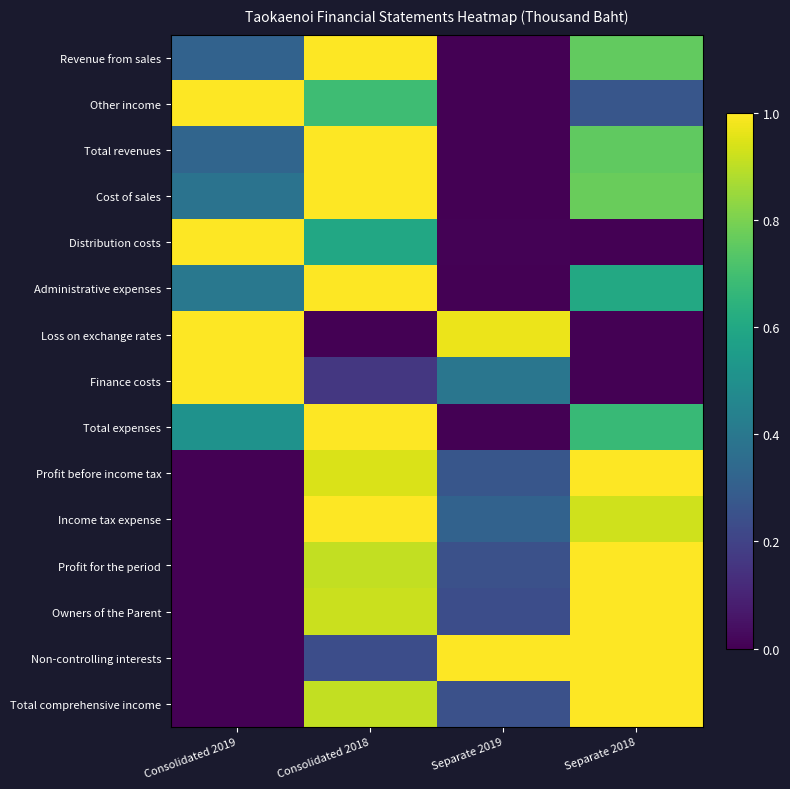

Reading left to right, list all the values displayed in this chart.

Revenue from sales: Consolidated 2019=0.3	Consolidated 2018=1.0	Separate 2019=0.0	Separate 2018=0.8
Other income: Consolidated 2019=1.0	Consolidated 2018=0.7	Separate 2019=0.0	Separate 2018=0.3
Total revenues: Consolidated 2019=0.3	Consolidated 2018=1.0	Separate 2019=0.0	Separate 2018=0.8
Cost of sales: Consolidated 2019=0.4	Consolidated 2018=1.0	Separate 2019=0.0	Separate 2018=0.8
Distribution costs: Consolidated 2019=1.0	Consolidated 2018=0.6	Separate 2019=0.0	Separate 2018=0.0
Administrative expenses: Consolidated 2019=0.4	Consolidated 2018=1.0	Separate 2019=0.0	Separate 2018=0.6
Loss on exchange rates: Consolidated 2019=1.0	Consolidated 2018=0.0	Separate 2019=1.0	Separate 2018=0.0
Finance costs: Consolidated 2019=1.0	Consolidated 2018=0.2	Separate 2019=0.4	Separate 2018=0.0
Total expenses: Consolidated 2019=0.5	Consolidated 2018=1.0	Separate 2019=0.0	Separate 2018=0.7
Profit before income tax: Consolidated 2019=0.0	Consolidated 2018=0.9	Separate 2019=0.3	Separate 2018=1.0
Income tax expense: Consolidated 2019=0.0	Consolidated 2018=1.0	Separate 2019=0.3	Separate 2018=0.9
Profit for the period: Consolidated 2019=0.0	Consolidated 2018=0.9	Separate 2019=0.2	Separate 2018=1.0
Owners of the Parent: Consolidated 2019=0.0	Consolidated 2018=0.9	Separate 2019=0.2	Separate 2018=1.0
Non-controlling interests: Consolidated 2019=0.0	Consolidated 2018=0.2	Separate 2019=1.0	Separate 2018=1.0
Total comprehensive income: Consolidated 2019=0.0	Consolidated 2018=0.9	Separate 2019=0.2	Separate 2018=1.0